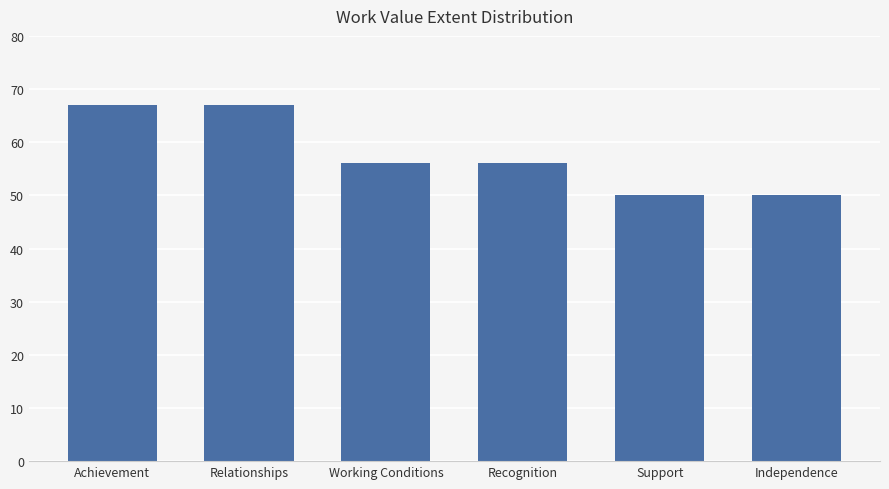

Reading left to right, extract all data points from this chart.

67	67	56	56	50	50